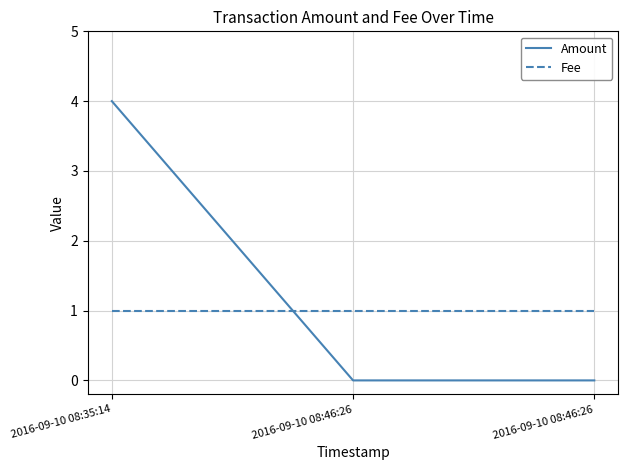

What is the value of the Fee point at the 3rd from the left?

1